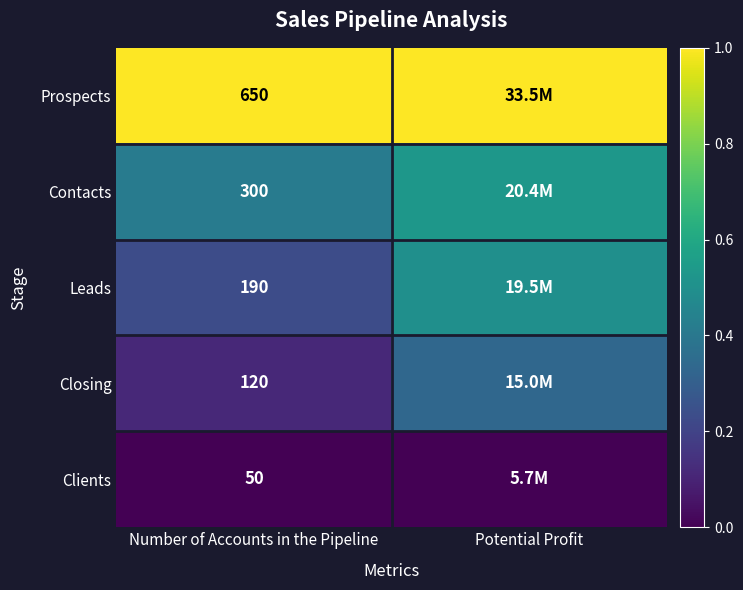

How many data points does each series have?

2